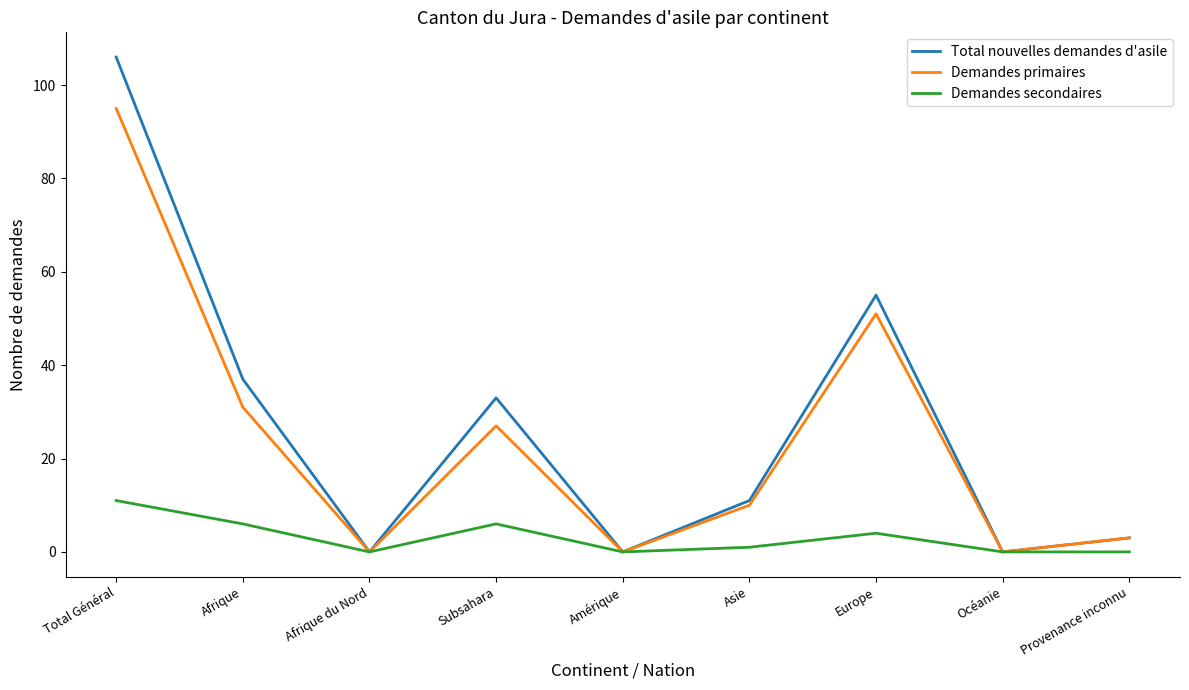

What position from the left is Amérique?

5